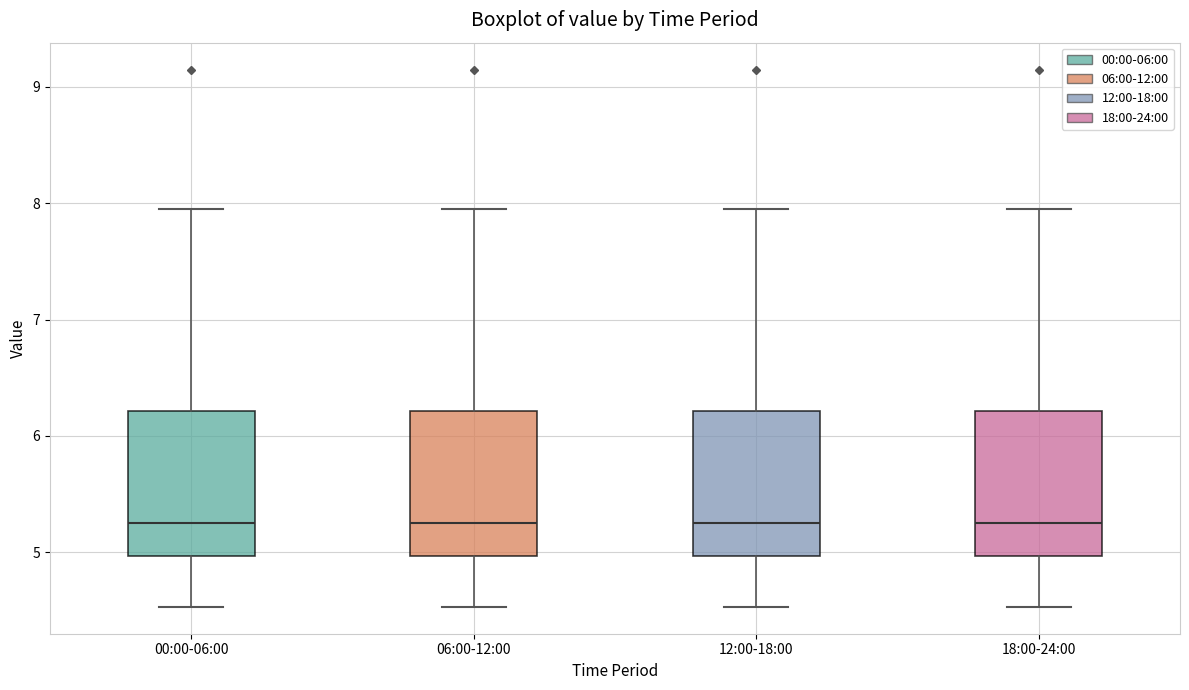

Where is the upper edge of the box for 18:00-24:00 on the y-axis? The values are not printed on the chart, so give them approximately, as read against the axis.

6.2